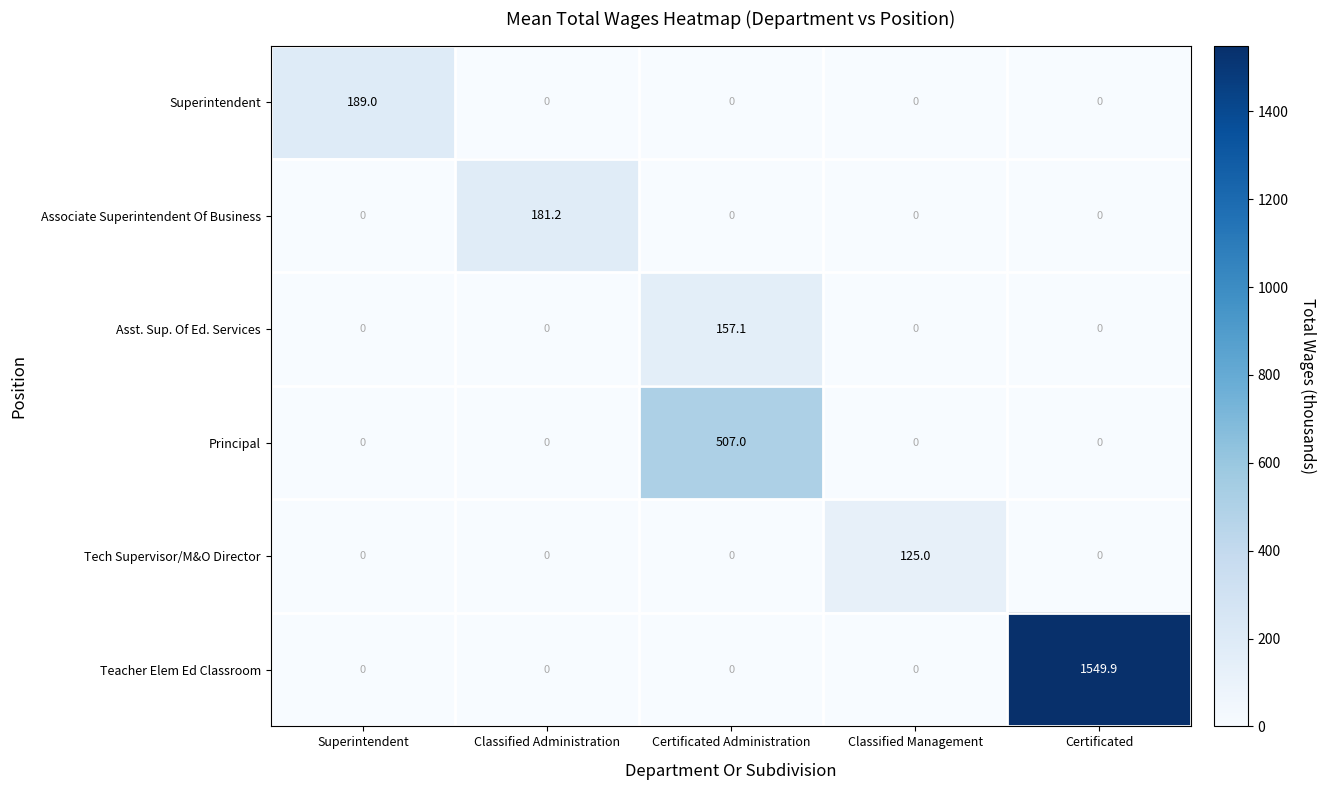

Reading left to right, transcribe all the data shown in this chart.

Superintendent: 189.0	0.0	0.0	0.0	0.0
Associate Superintendent Of Business: 0.0	181.2	0.0	0.0	0.0
Asst. Sup. Of Ed. Services: 0.0	0.0	157.1	0.0	0.0
Principal: 0.0	0.0	507.0	0.0	0.0
Tech Supervisor/M&O Director: 0.0	0.0	0.0	125.0	0.0
Teacher Elem Ed Classroom: 0.0	0.0	0.0	0.0	1549.9